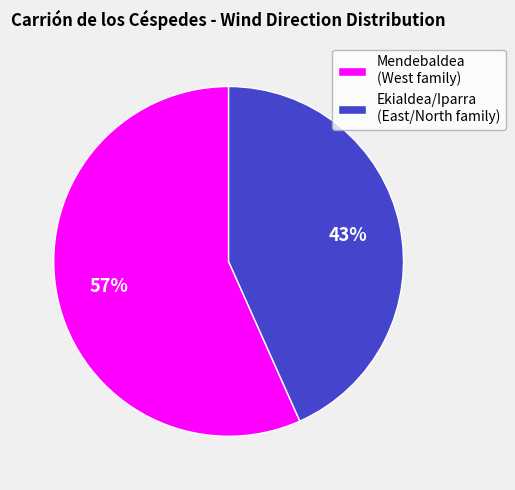

To the nearest percent, what portion does Ekialdea/Iparra (East/North family) represent?

43%